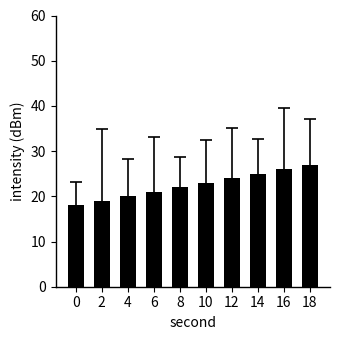

What is the change in value from 0 to 16?

+8